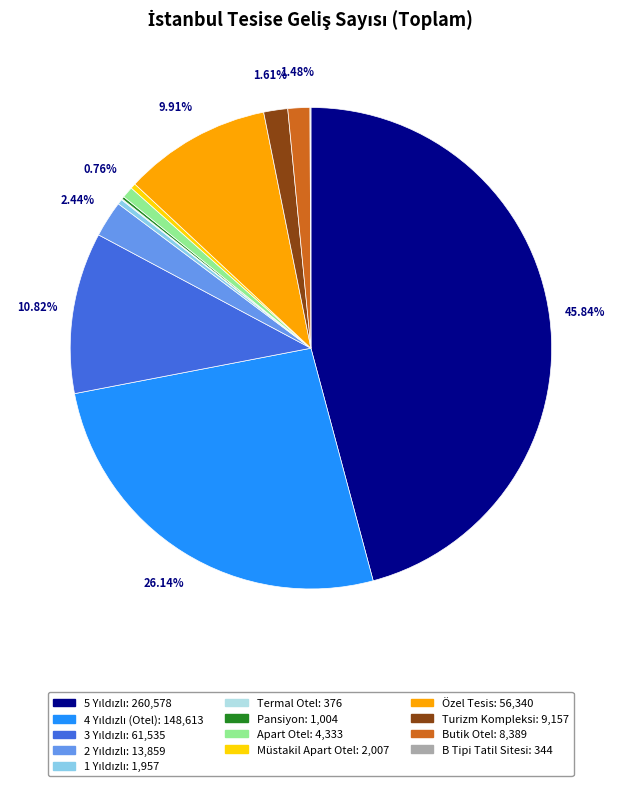

Approximately how many times larger is the value at Turizm Kompleksi compared to Müstakil Apart Otel?

4.6